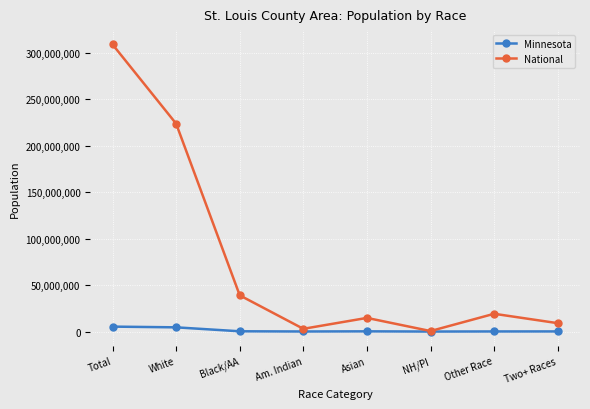

What is the minimum value for National?

540013